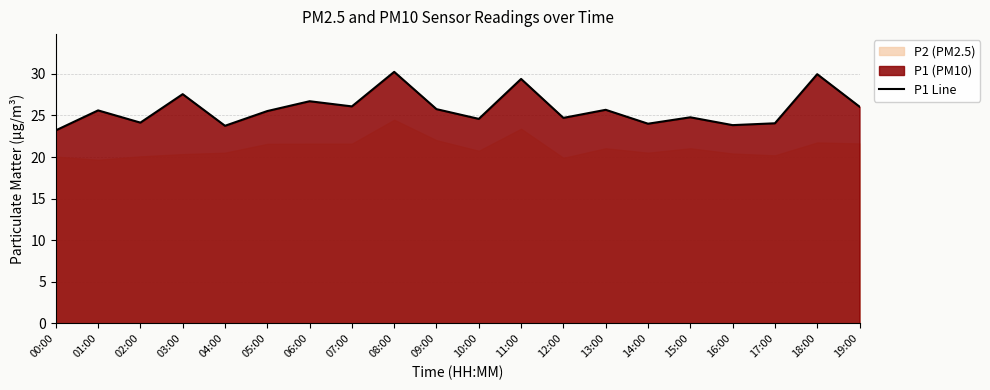

Does the chart display data point markers on the line(s)?

No